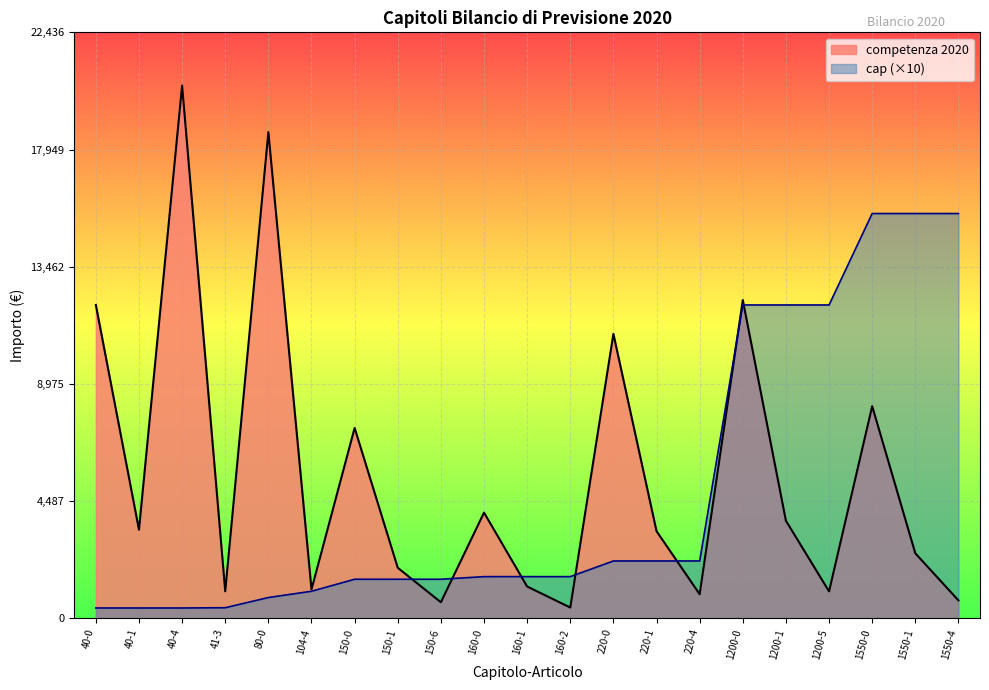

What is the lowest value of the competenza 2020 series?

417.1